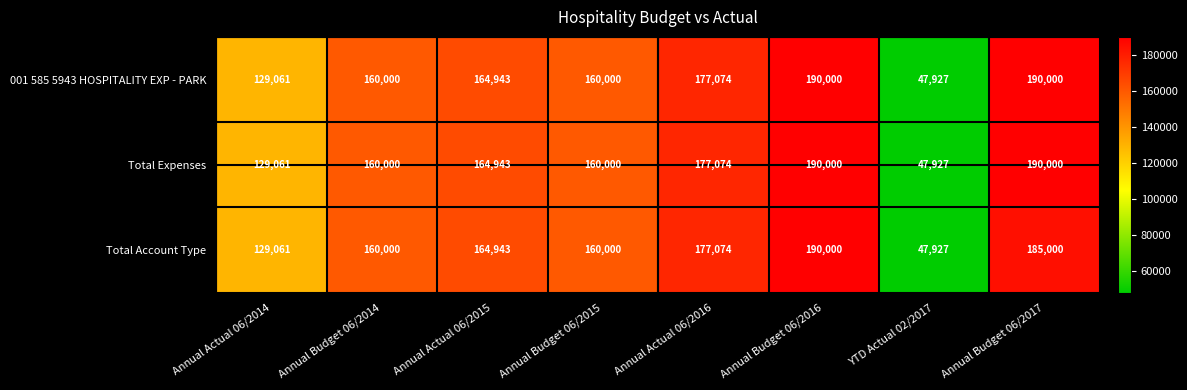

True or false: Total Account Type has a value of 129061 at Annual Actual 06/2014.

True